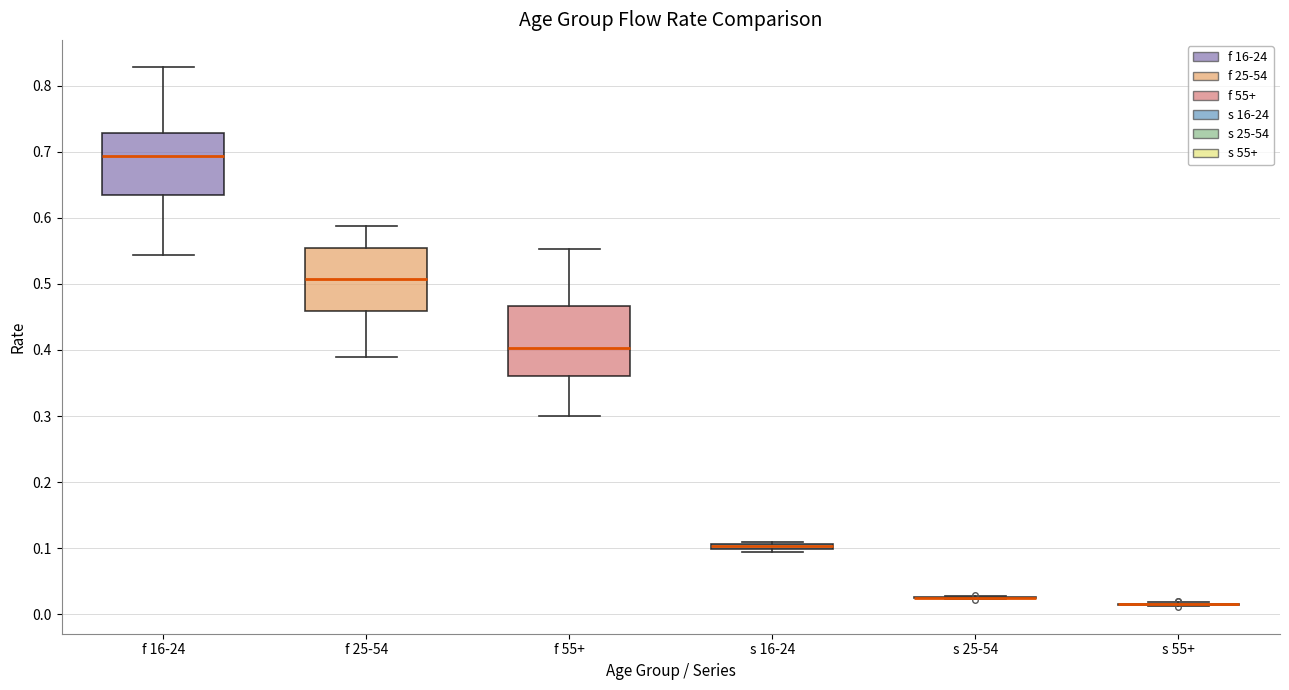

Comparing the boxes themselves (not the whiskers), which one is the tallest?

f 55+